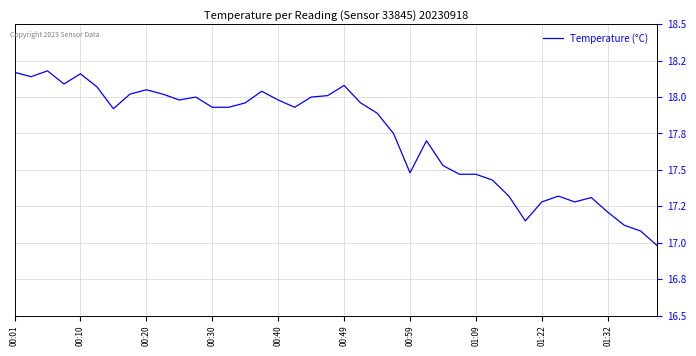

Does the chart have visible grid lines?

Yes